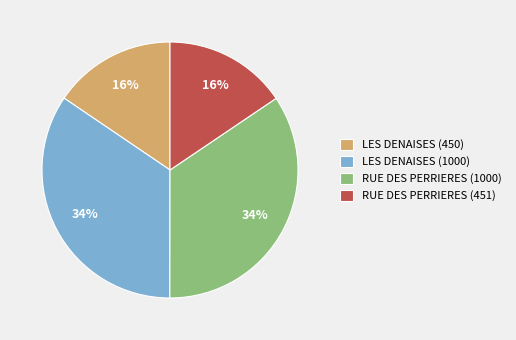

The LES DENAISES (1000) slice represents 45% of the pie. True or false?

False